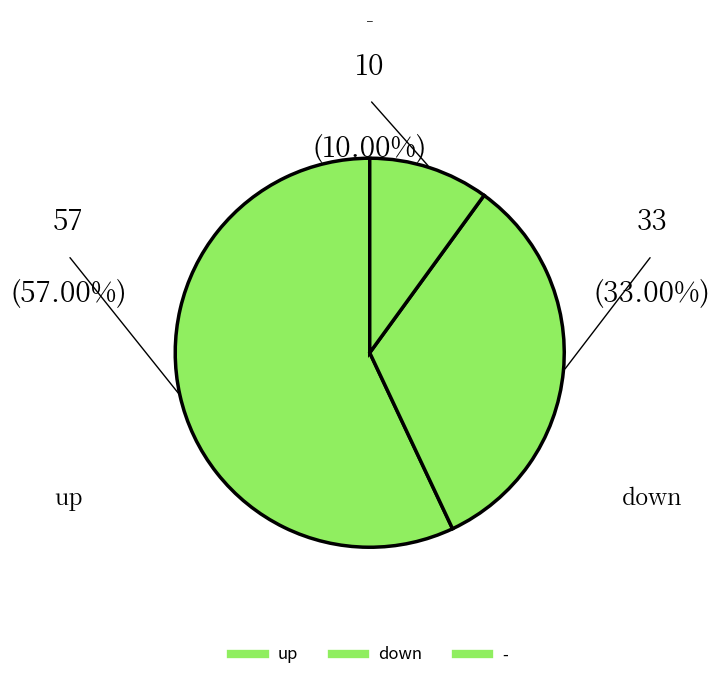

Is it true that down is 33% of the pie?

True